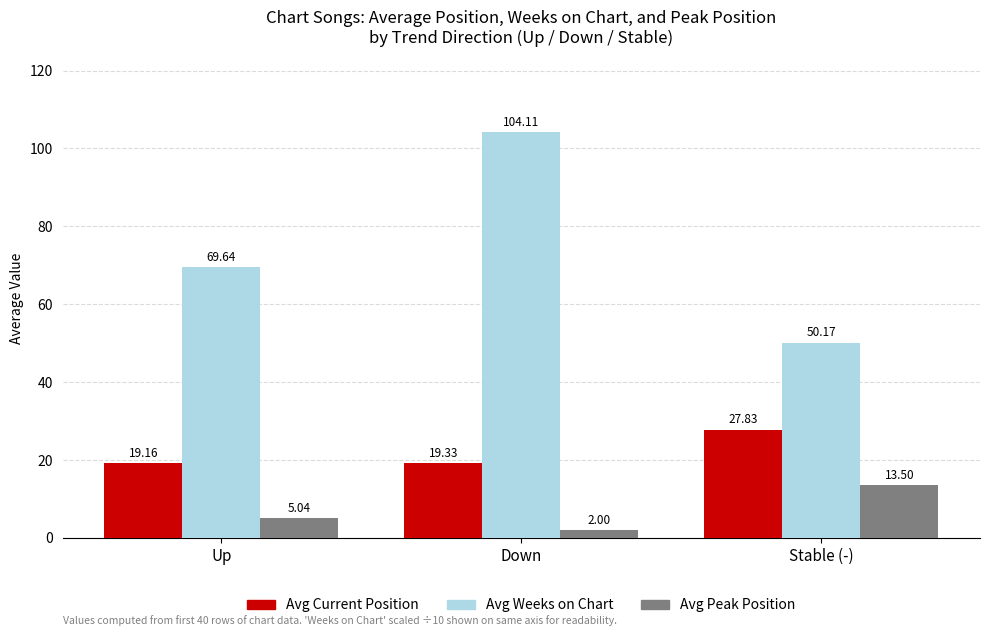

At which category is the sum across all series the highest?

Down